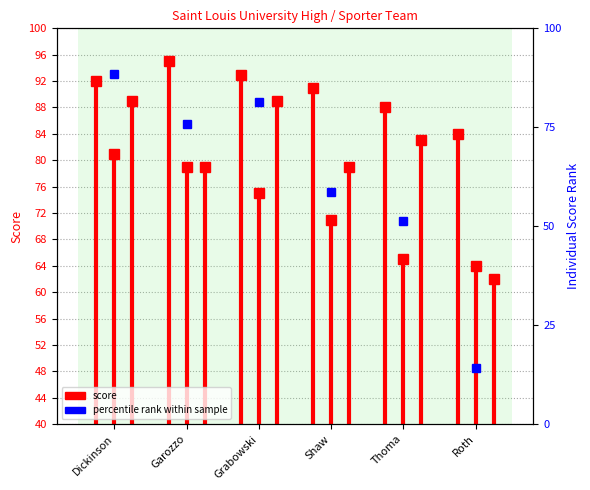

What position from the left is Dickinson?

1